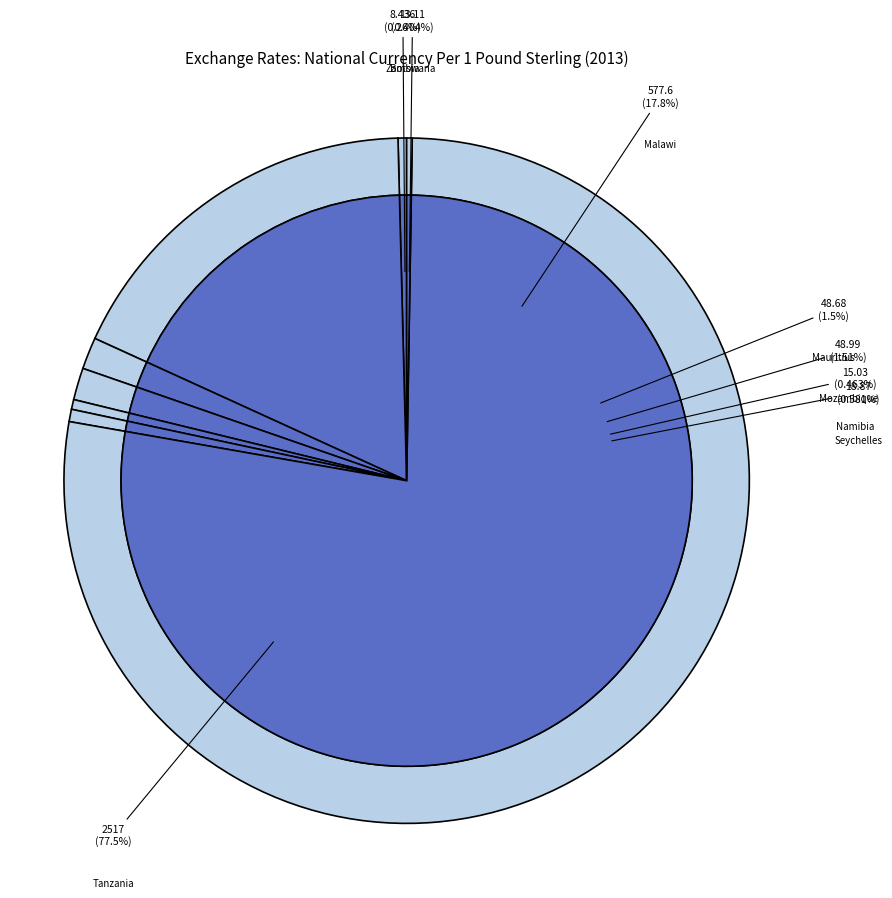

Is there any slice that represents more than half of the pie?

Yes